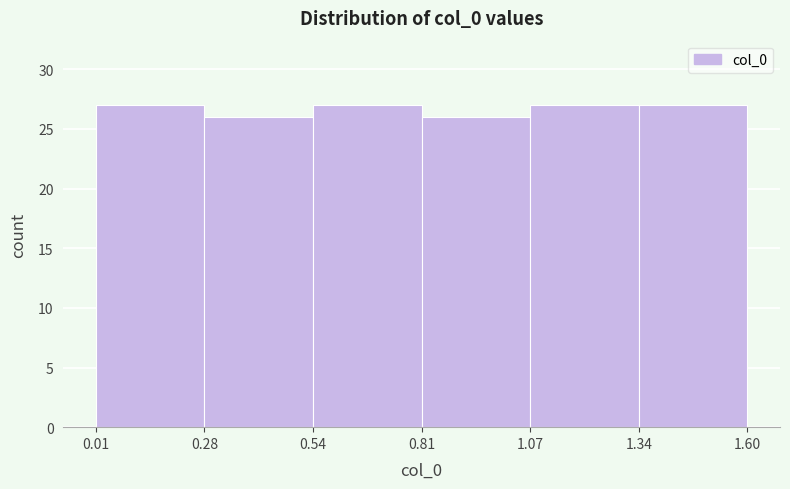

Reading left to right, transcribe this chart: for each bar, give the range it covers on the x-axis and its height. The values are not printed on the chart, so give them approximately, as read against the axis.

0.01 to 0.28: 27
0.28 to 0.54: 26
0.54 to 0.81: 27
0.81 to 1.07: 26
1.07 to 1.34: 27
1.34 to 1.60: 27